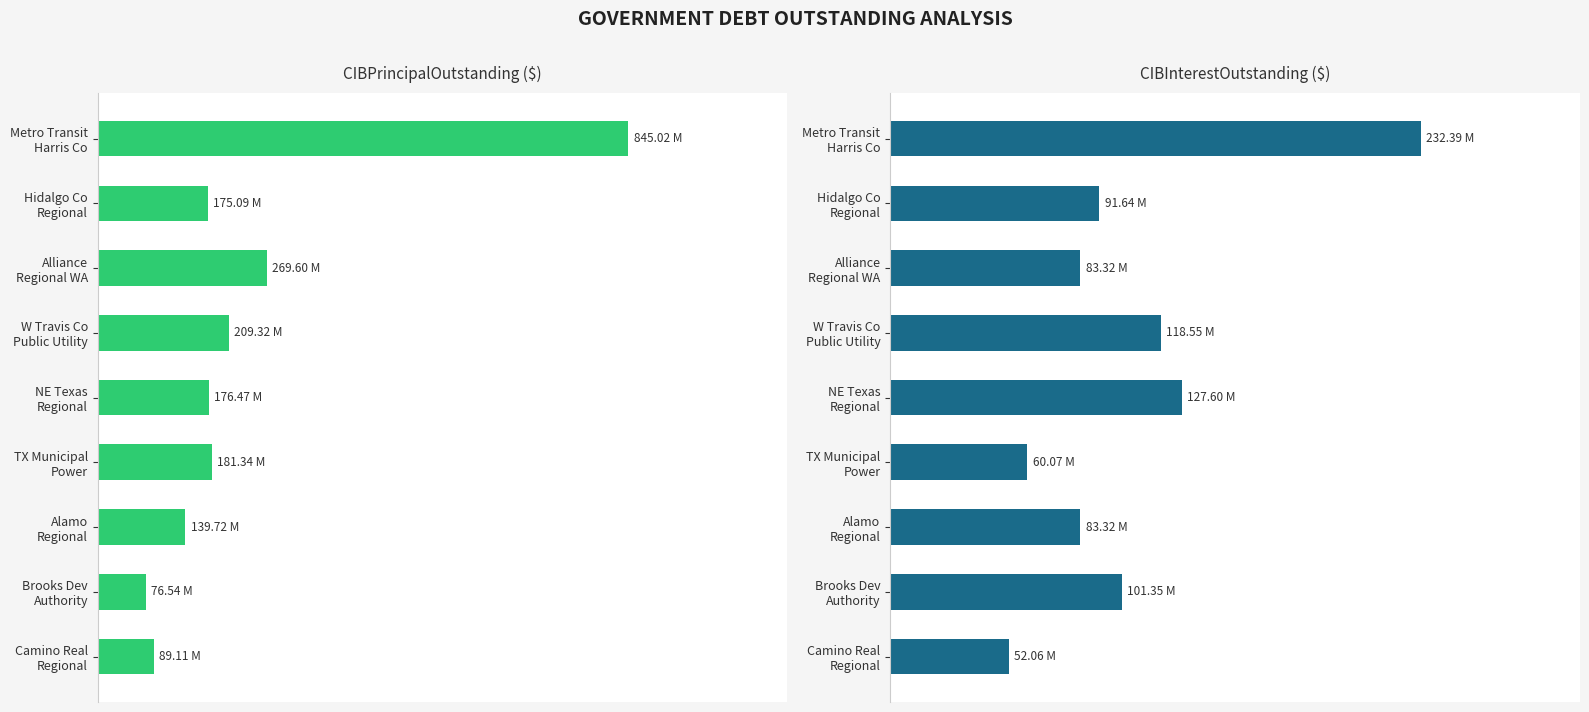

At 1.2, list the series in order from largest to smallest.

CIBPrincipalOutstanding, CIBInterestOutstanding